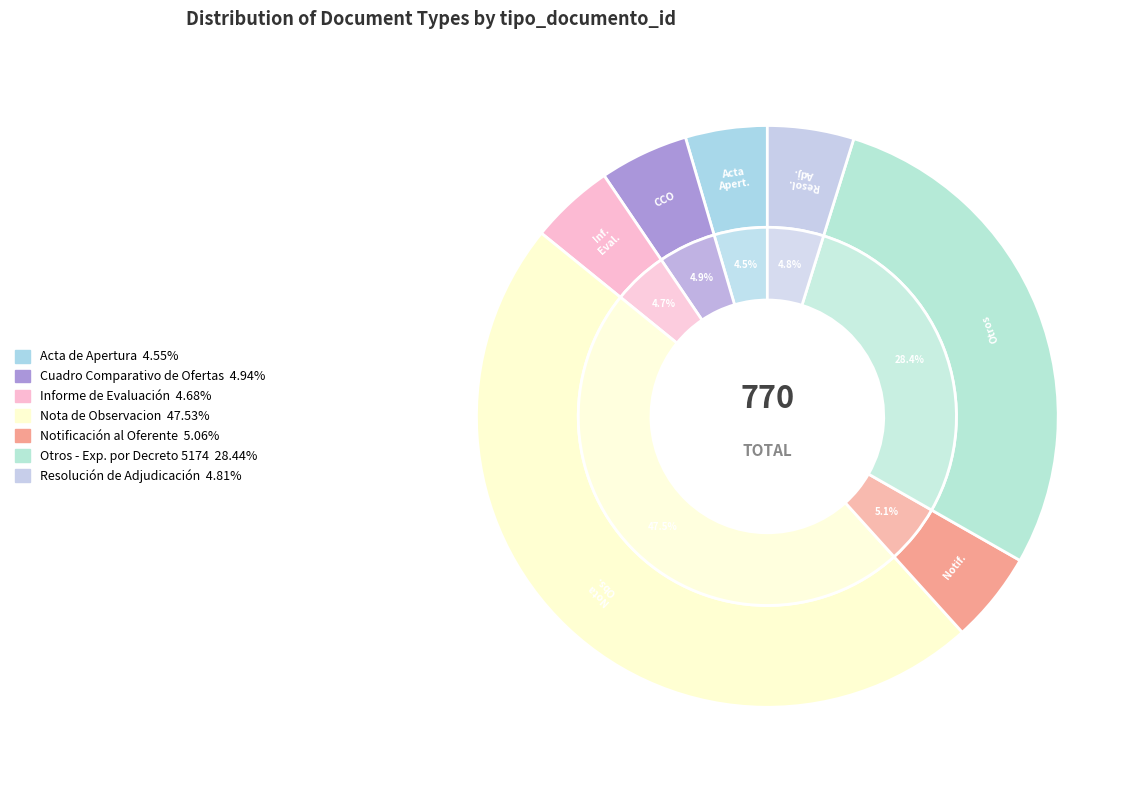

What is the change in value from Otros - Exp. por Decreto 5174 to Resolución de Adjudicación?

-182